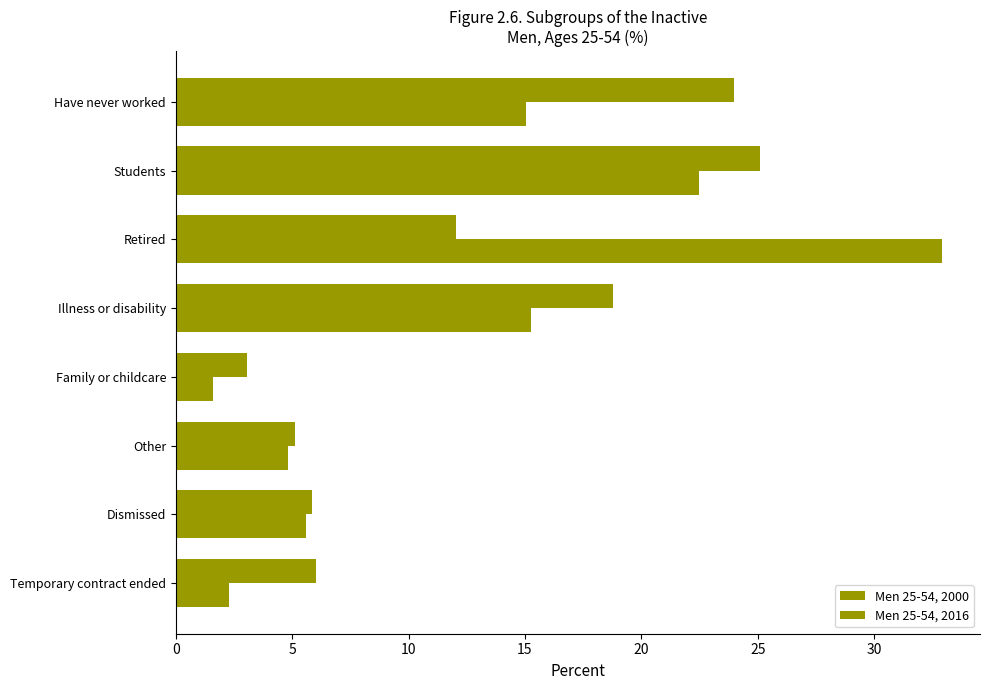

What is the difference between the second highest and second lowest values in the Men 25-54, 2016 series?

18.9